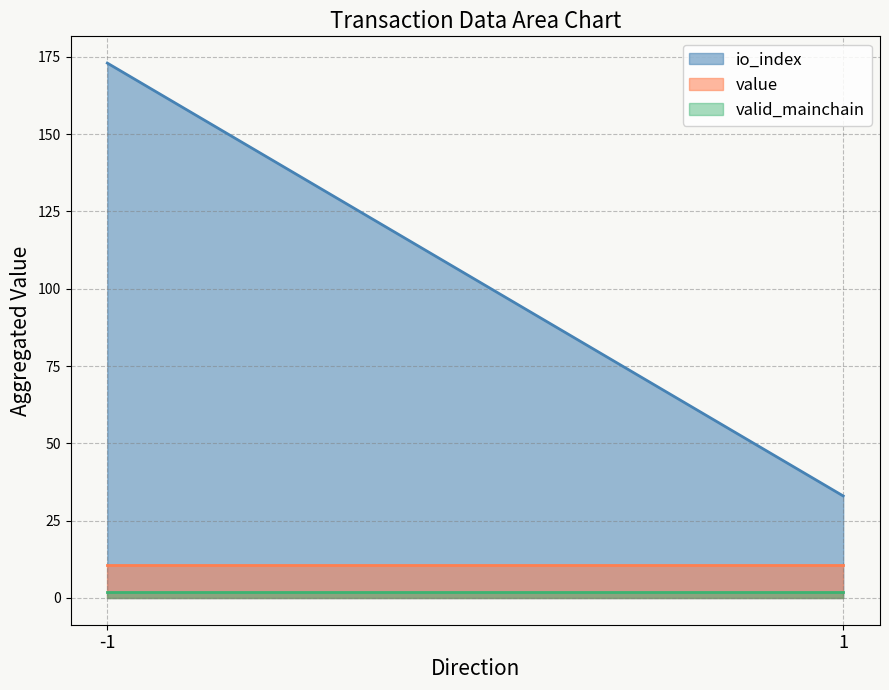

What is the sum of all io_index values?

206.0